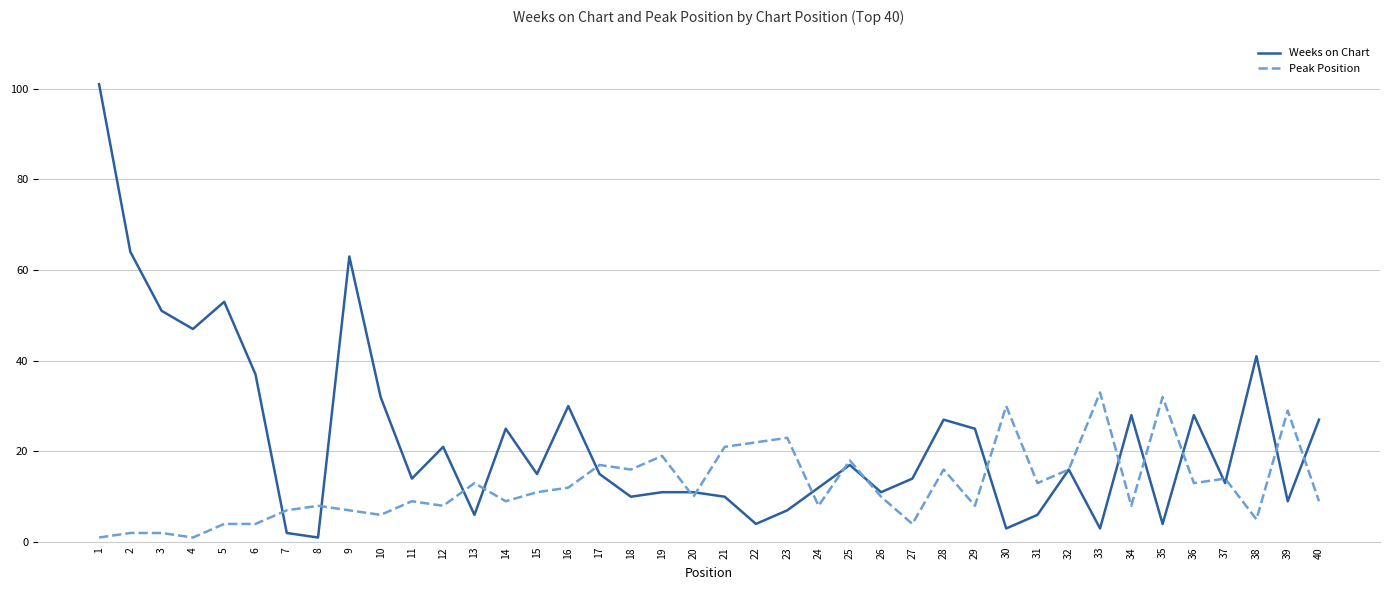

Where does the Weeks on Chart series first go above 15?

1